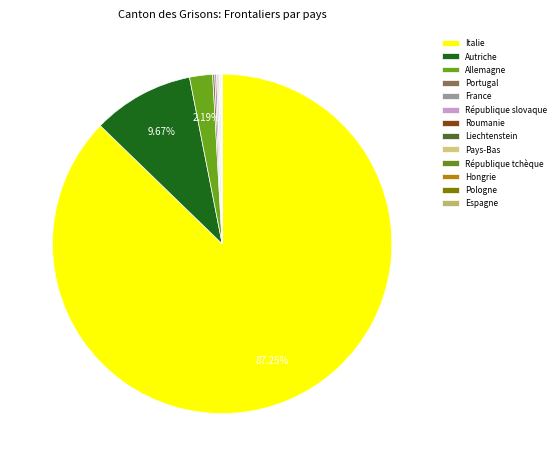

What is the majority slice?

Italie